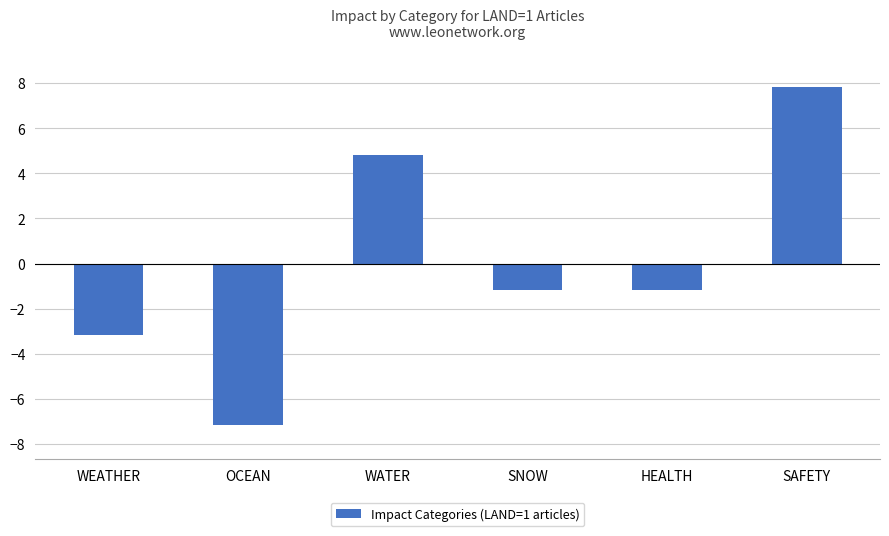

At which category does the chart reach its peak across all series?

SAFETY